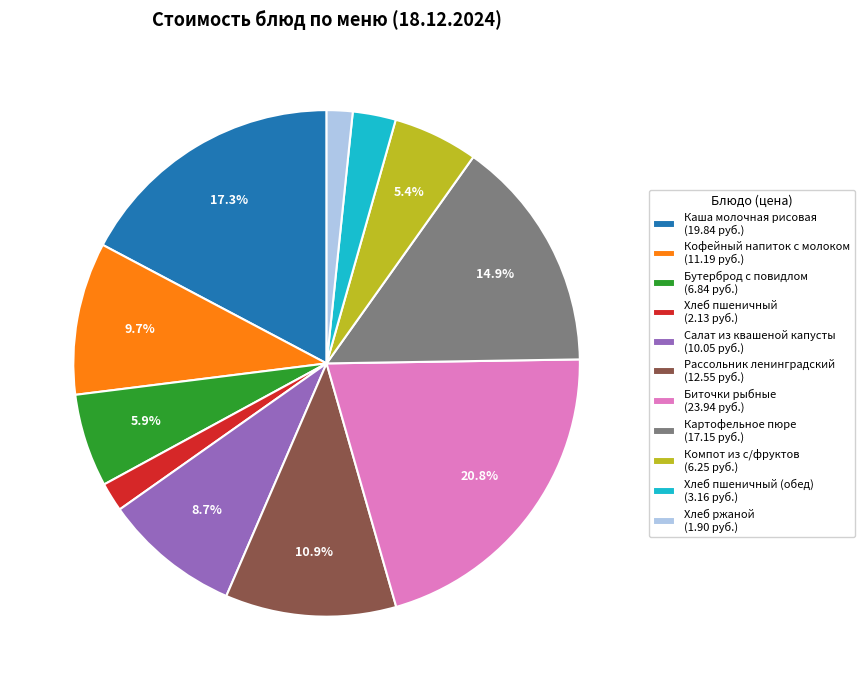

Is the sum of Хлеб пшеничный (2.13 руб.) and Биточки рыбные (23.94 руб.) greater than half?

No